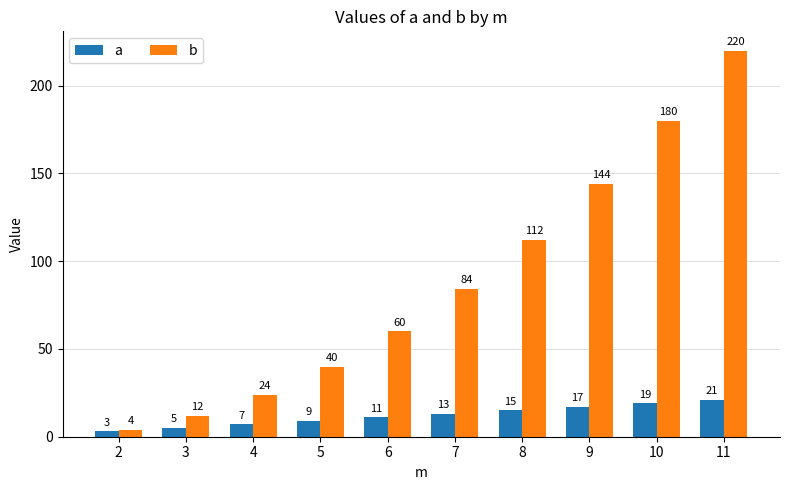

What is the total value across all series at 10?

199